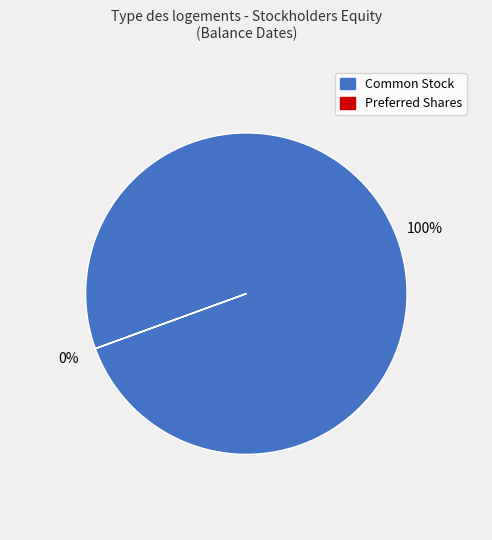

Does Dec. 31, 2020 account for over 50% of the chart?

No